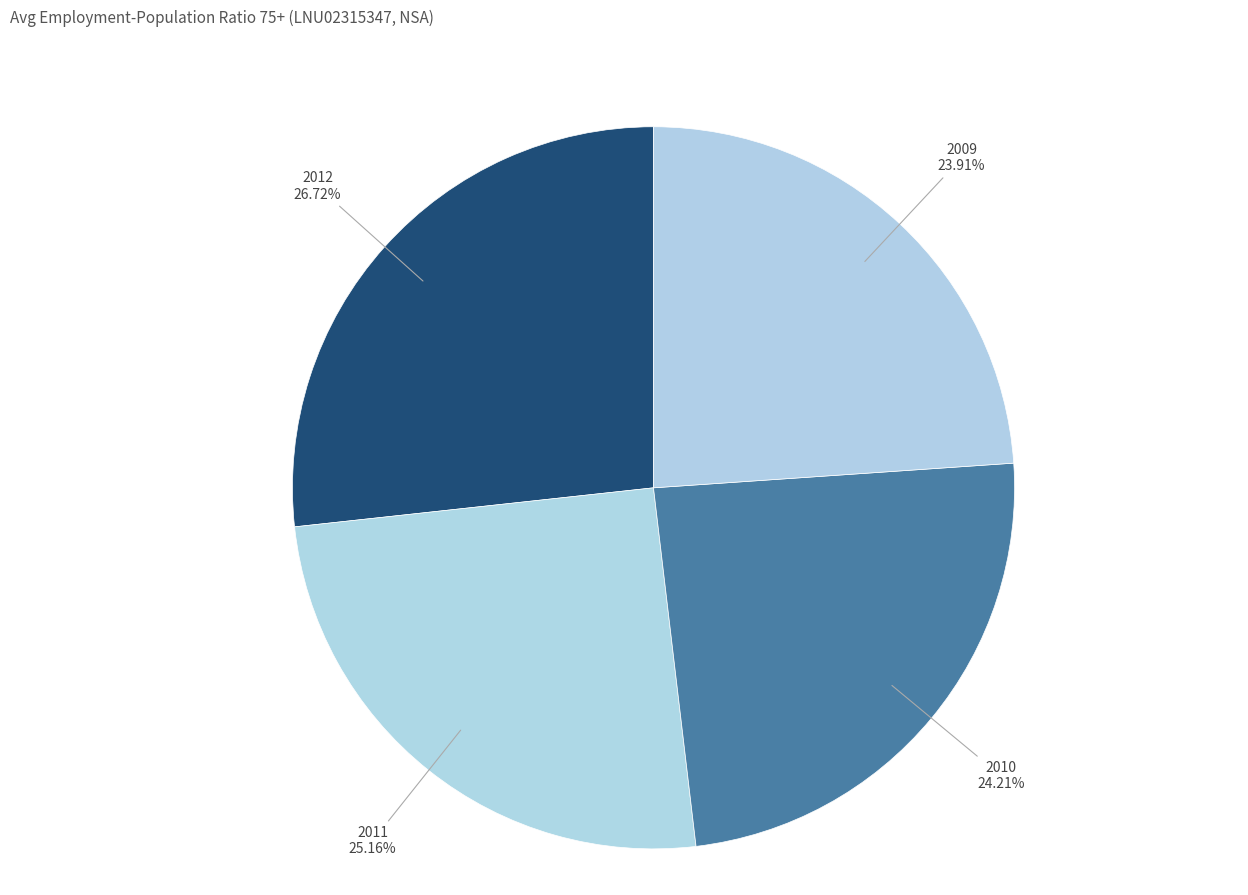

To the nearest percent, what is the difference between the largest and smallest slice percentages?

3%